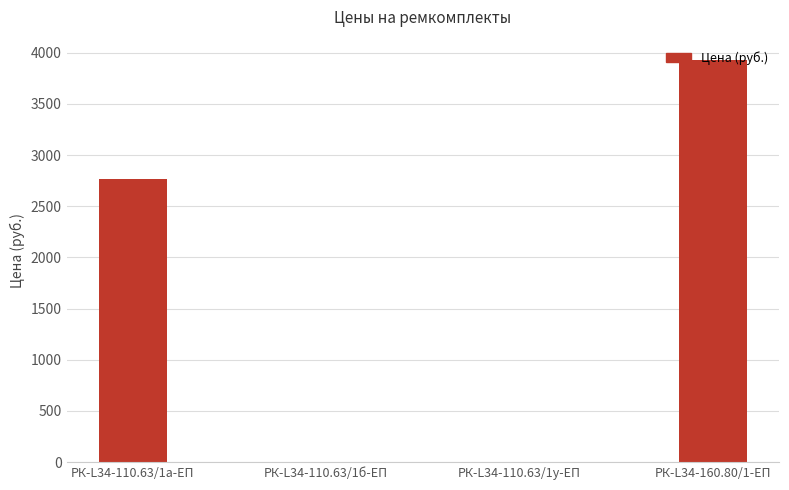

Reading left to right, list all the values displayed in this chart.

РК-L34-110.63/1а-ЕП=2768.5	РК-L34-110.63/1б-ЕП=0.0	РК-L34-110.63/1у-ЕП=0.0	РК-L34-160.80/1-ЕП=3930.2